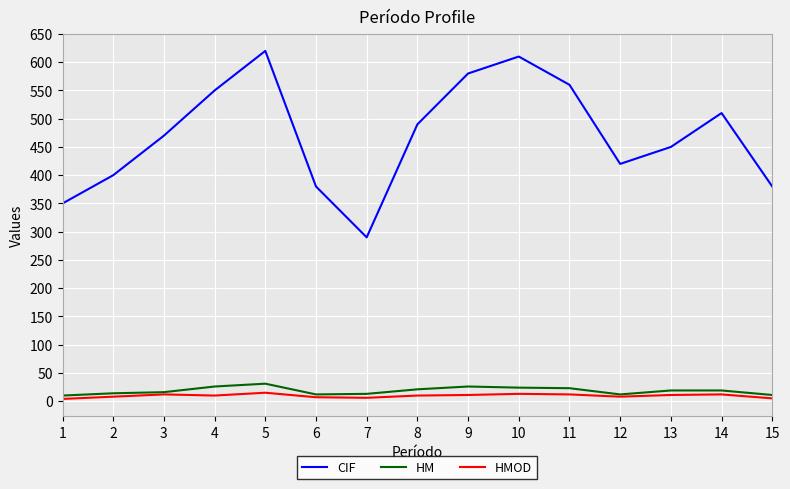

Which series changed the most between 7 and 15?

CIF